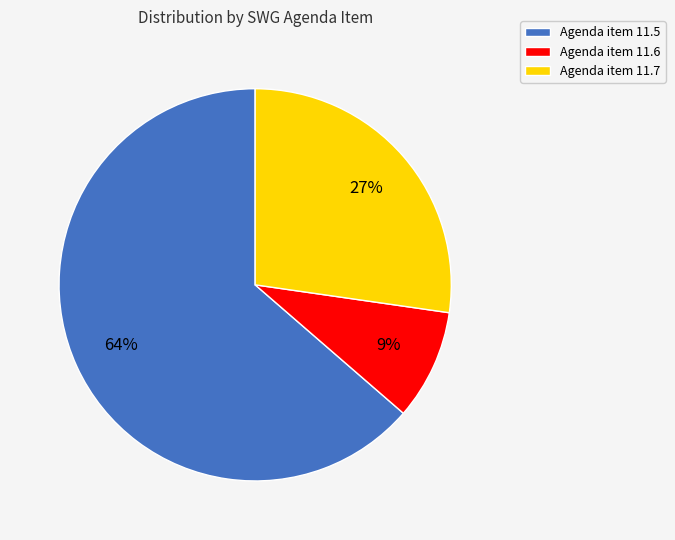

To the nearest percent, what is the average slice percentage?

33%